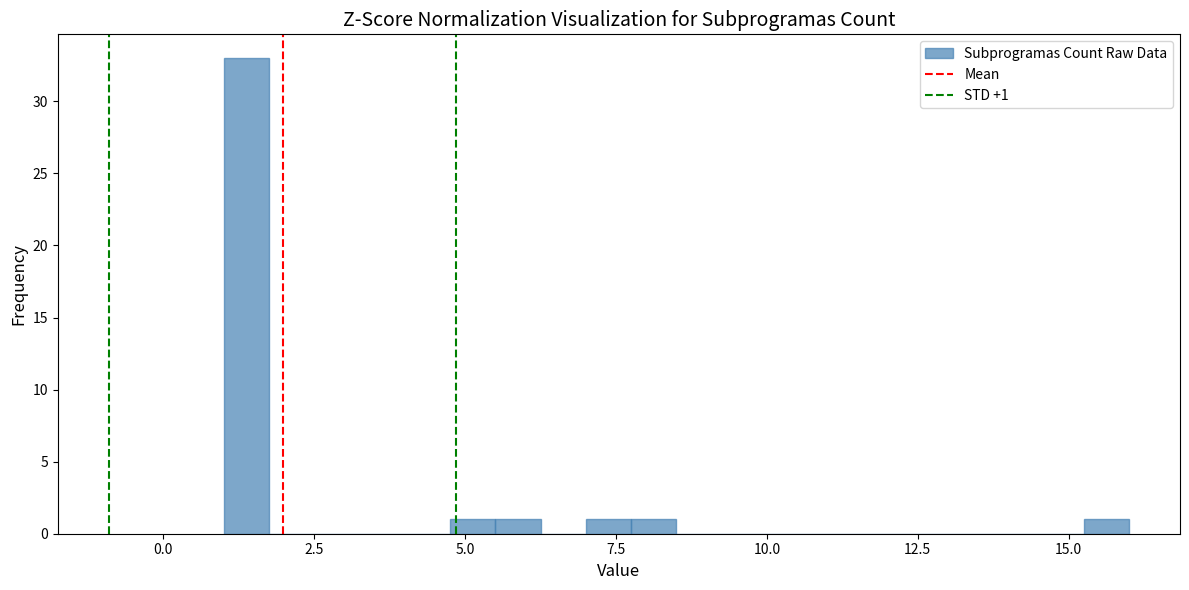

Around what value on the x-axis is the tallest bar? Give the approximate position of its centre, as read against the axis.

1.5